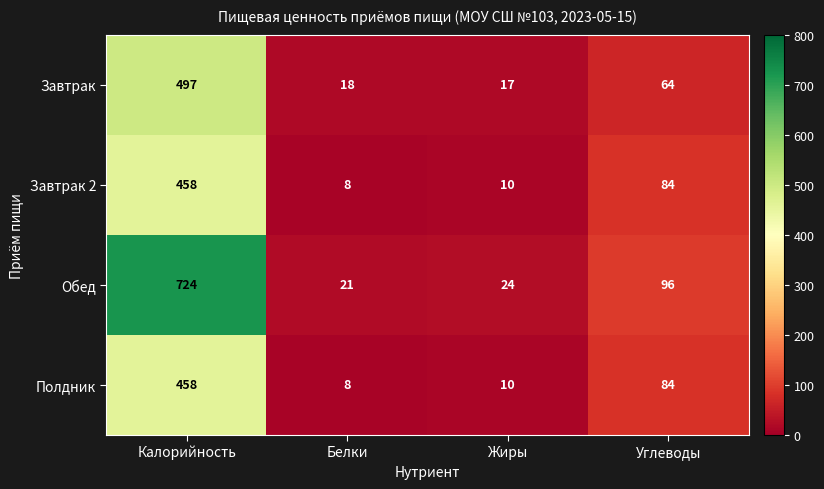

How many distinct data groups are displayed?

4